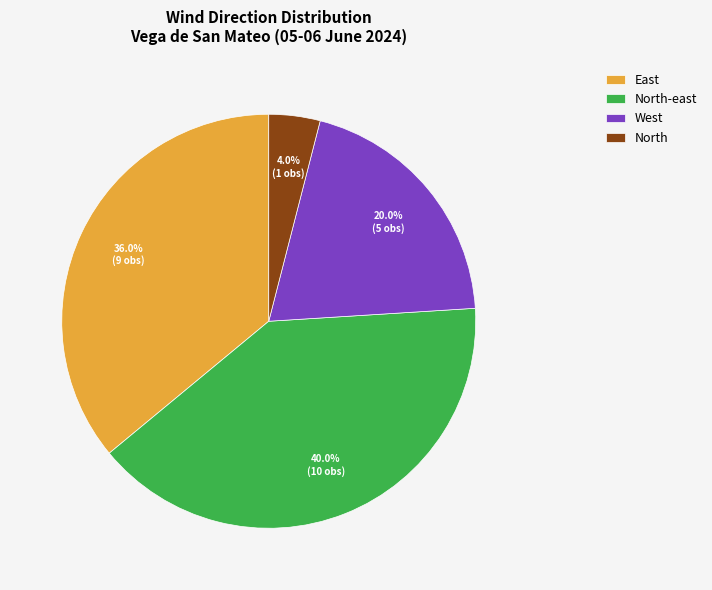

True or false: North-east accounts for 50% of the total.

False